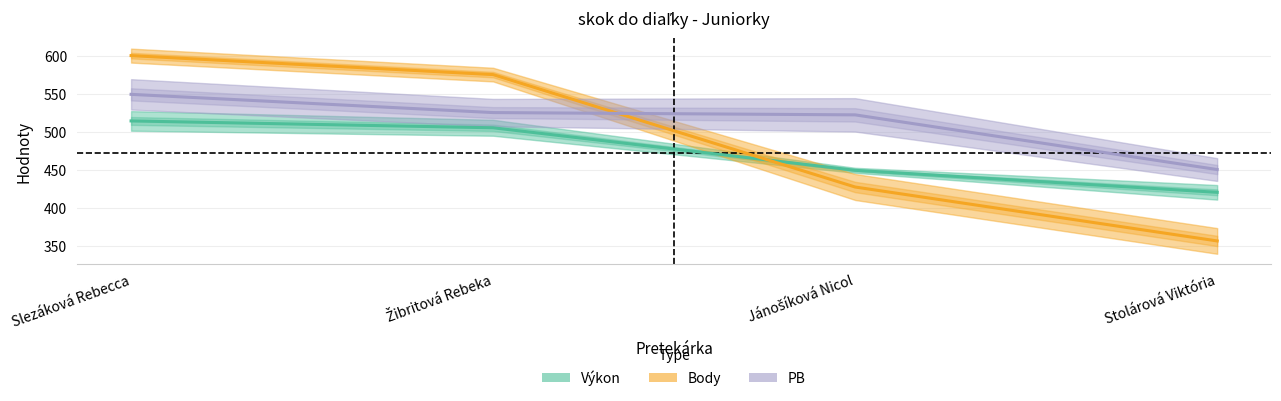

True or false: Výkon has a value of 688 at Stolárová Viktória.

False